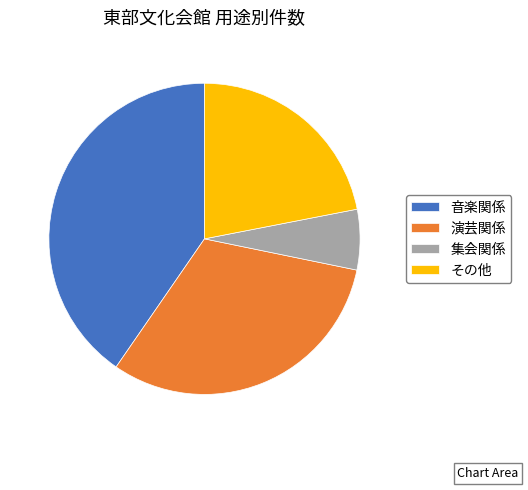

Count the number of slices in the pie.

4